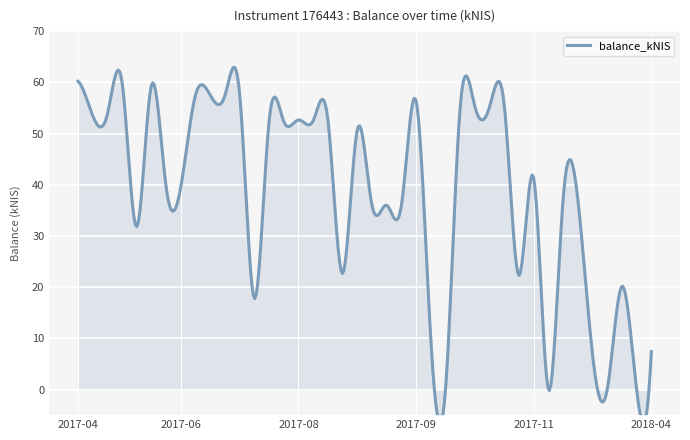

How many data points does each series have?

40